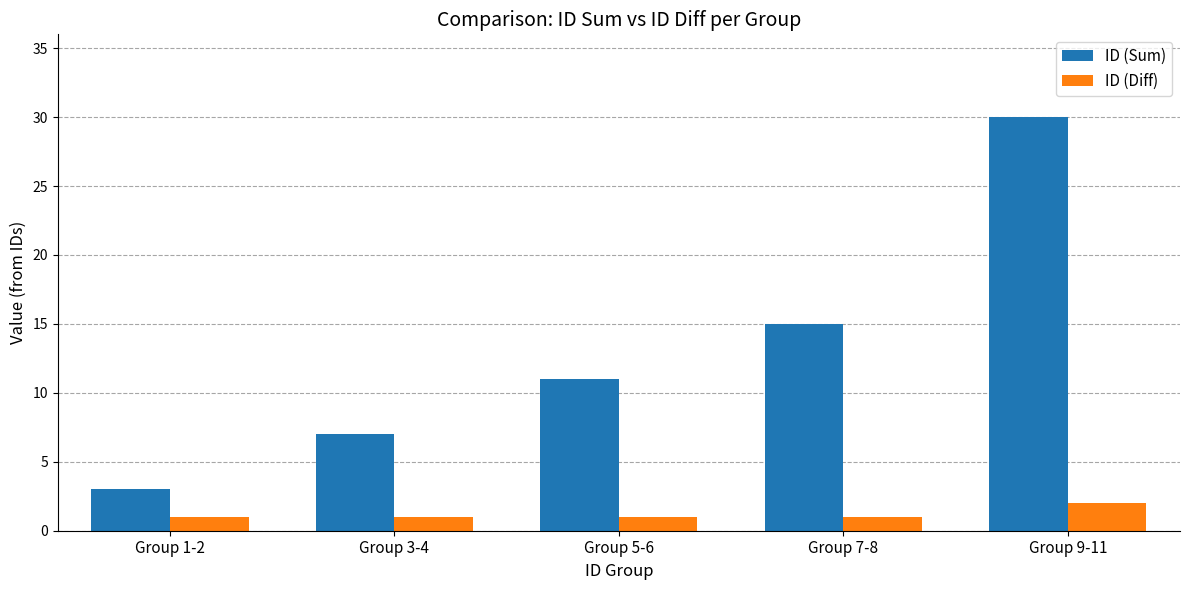

Is it true that ID (Diff) equals 1 at Group 5-6?

True